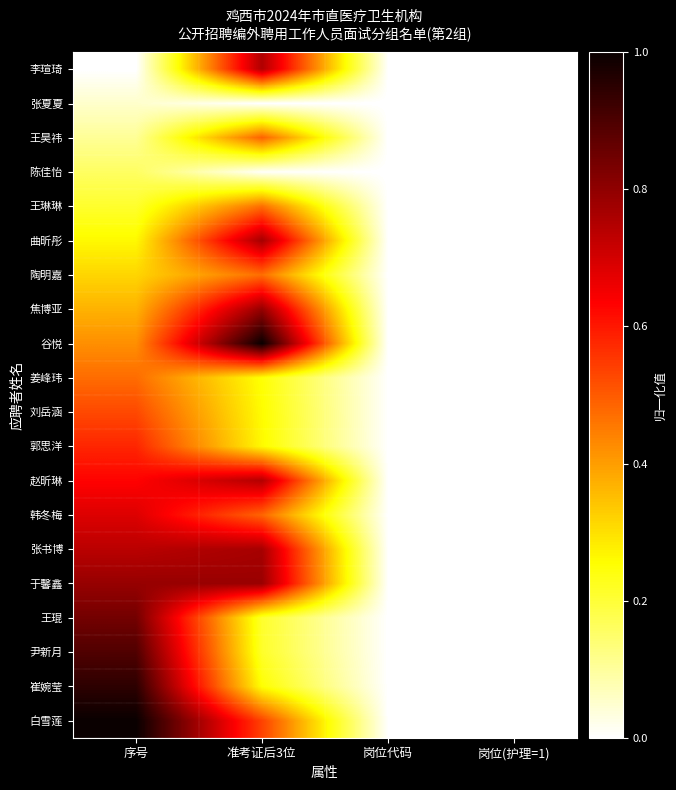

At how many categories does at least one series exceed 0?

2